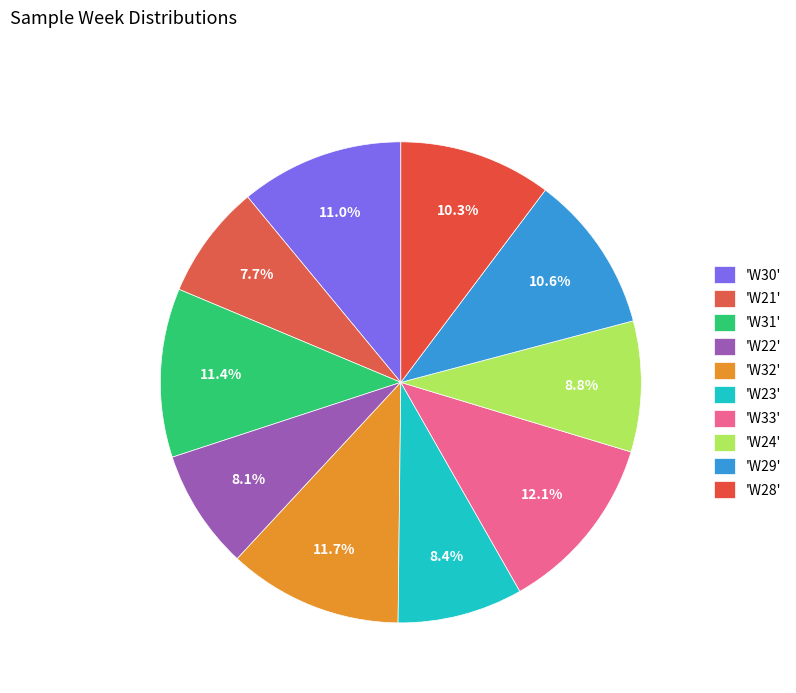

Which slice is the smallest?

W21